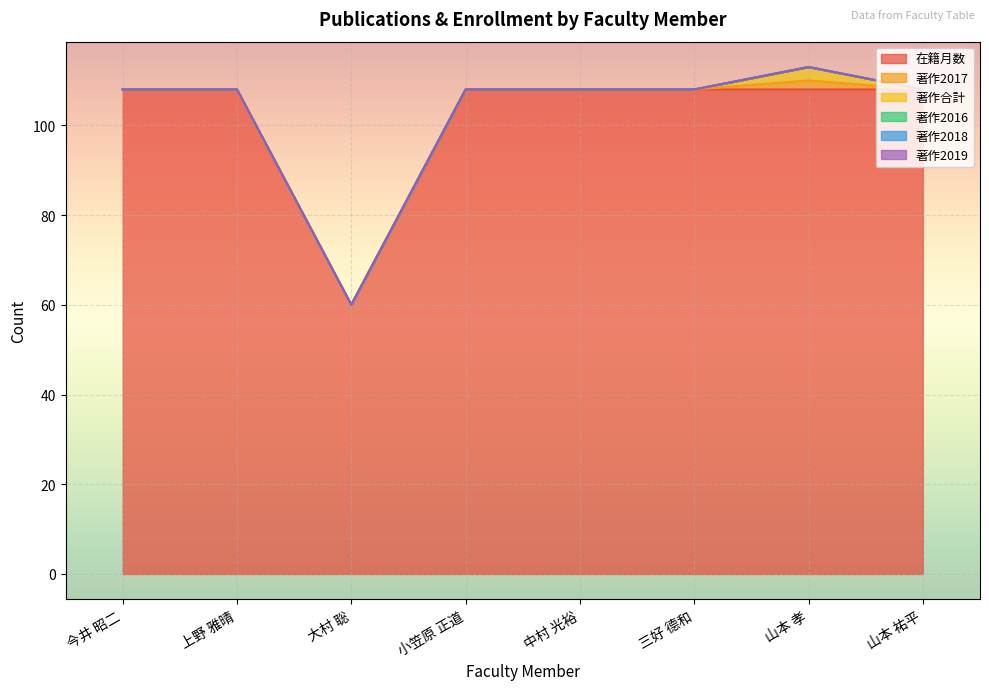

What is the spread (max minus min) of values at 小笠原 正道?

108